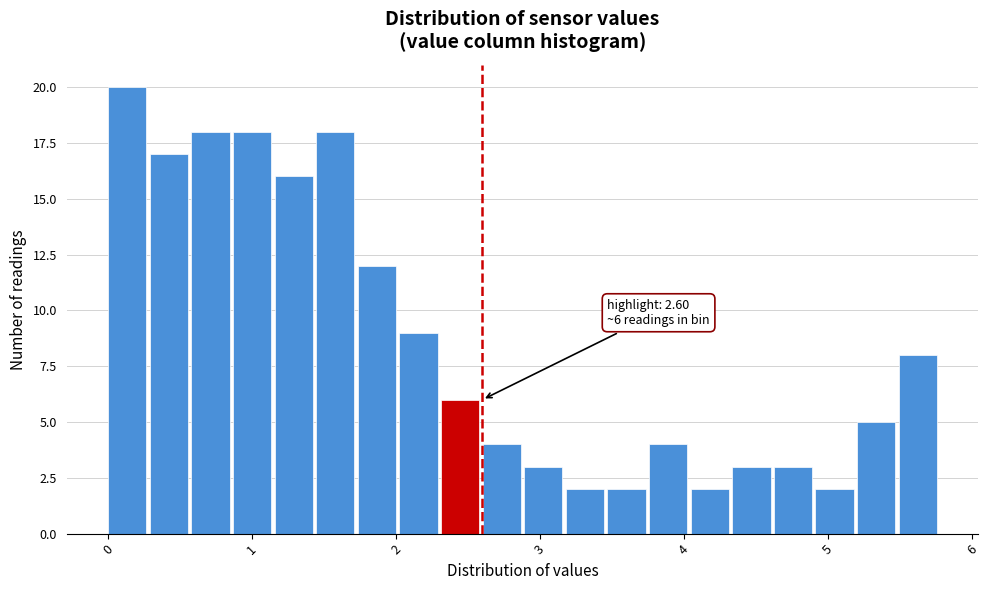

Around what value on the x-axis is the tallest bar? Give the approximate position of its centre, as read against the axis.

0.1